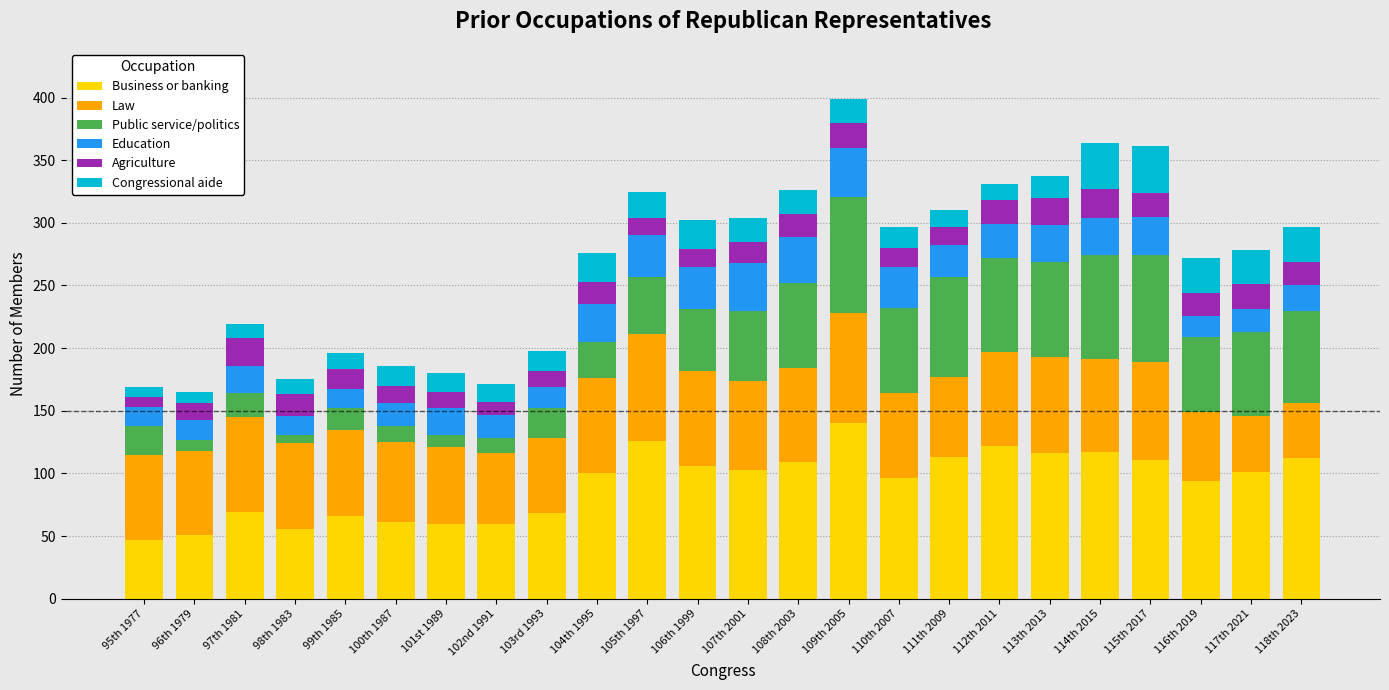

What is the maximum value for Business or banking?

140